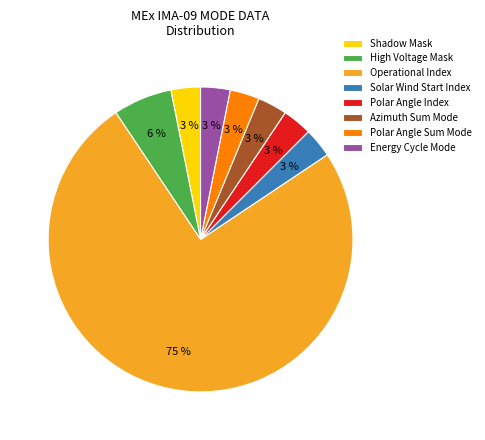

What is the ratio of the value at Energy Cycle Mode to the value at Polar Angle Sum Mode?

1.0